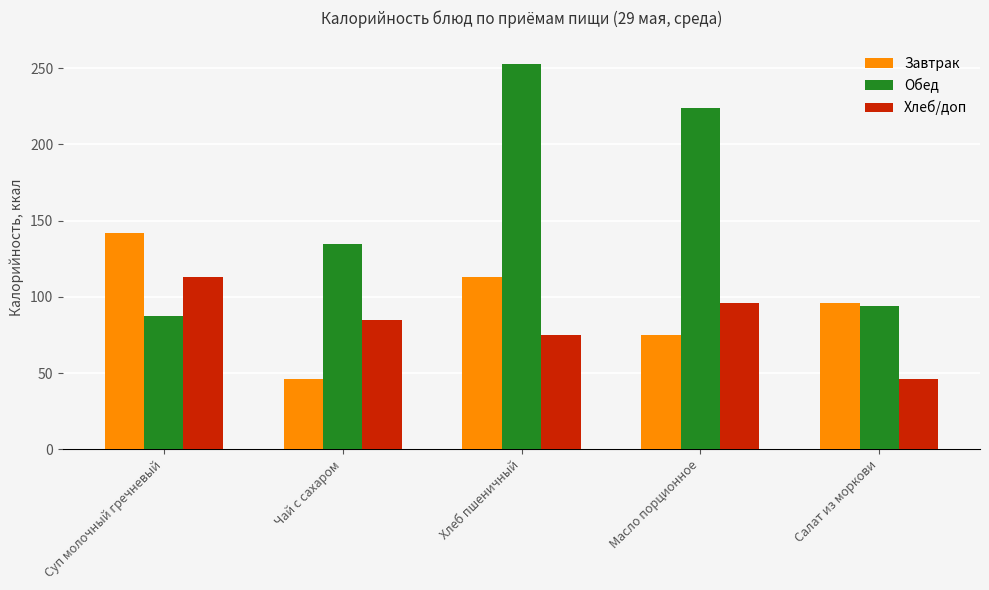

What is the spread (max minus min) of values at Чай с сахаром?

88.7